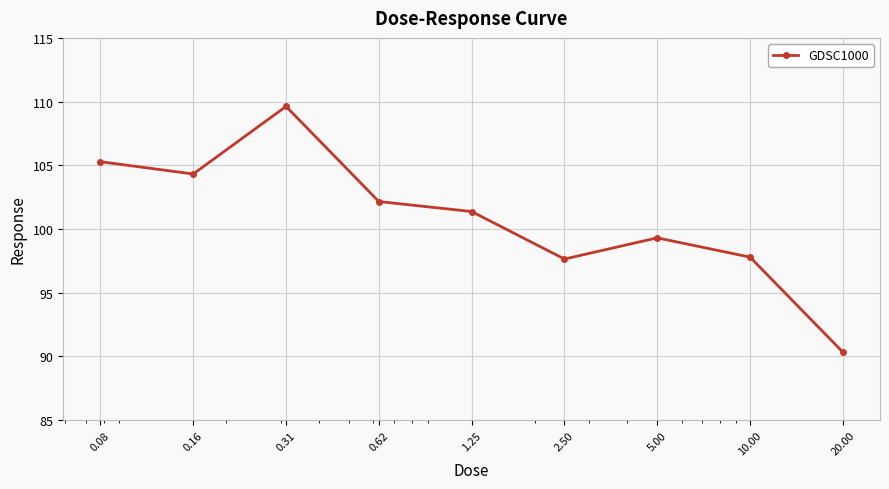

How many data points are less than 101?

4